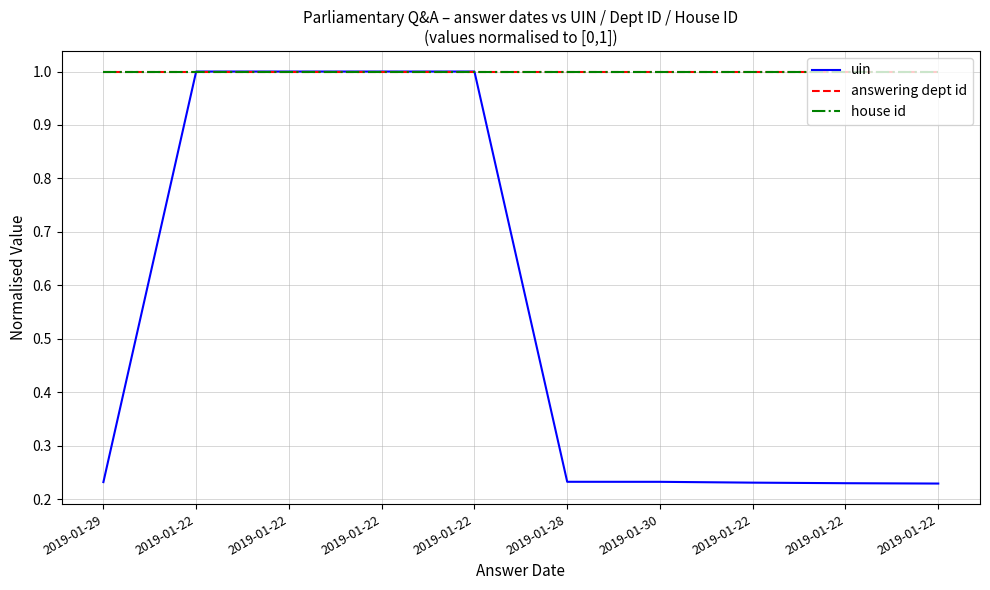

Does the chart display data point markers on the line(s)?

No